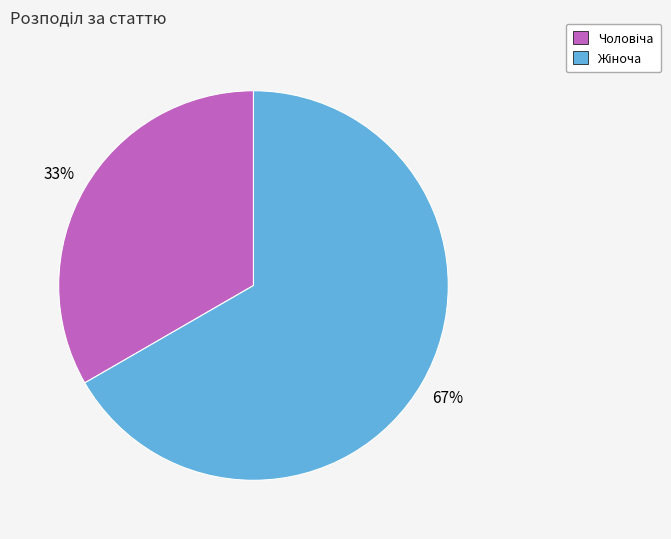

To the nearest percent, what is the average slice percentage?

50%